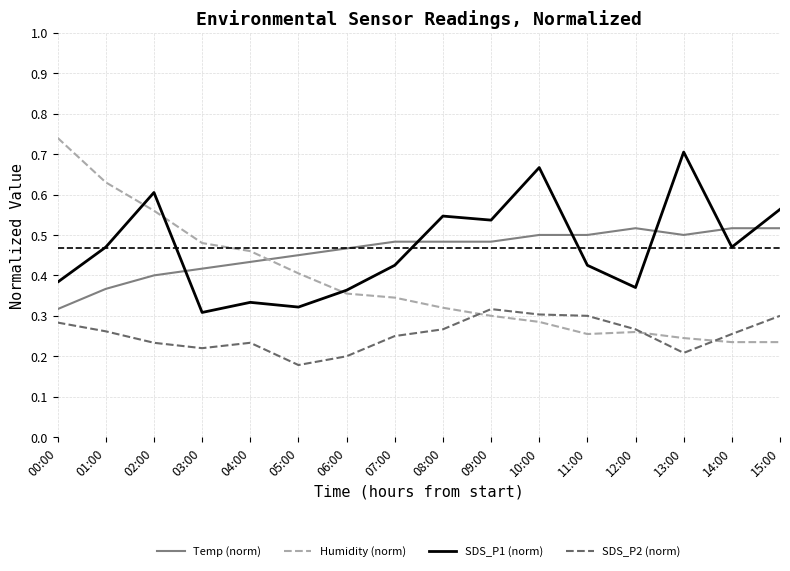

True or false: Temp (norm) has more than 0 points higher than both neighbors.

True